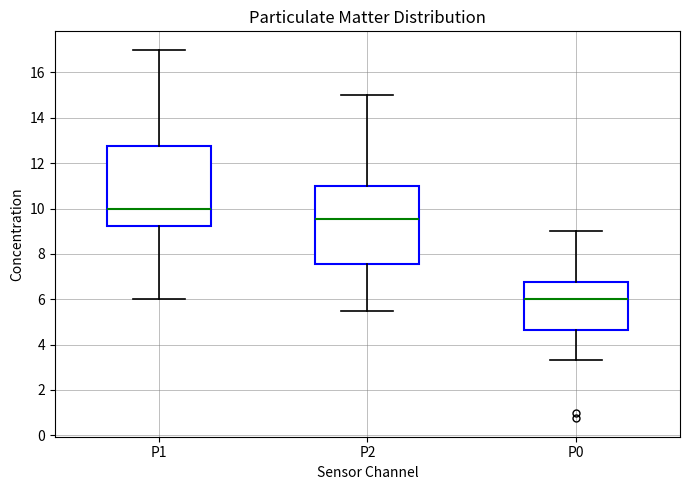

Where does the lower whisker of the box for P0 end on the y-axis? The values are not printed on the chart, so give them approximately, as read against the axis.

3.4